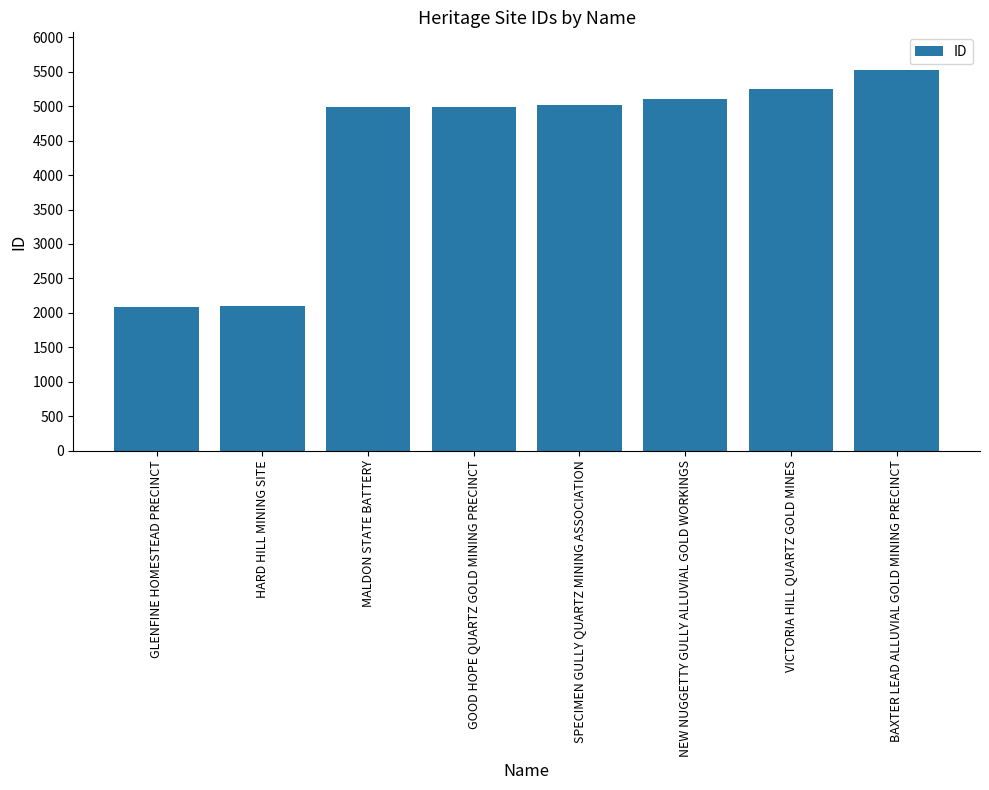

What is the minimum value shown in the chart?

2084